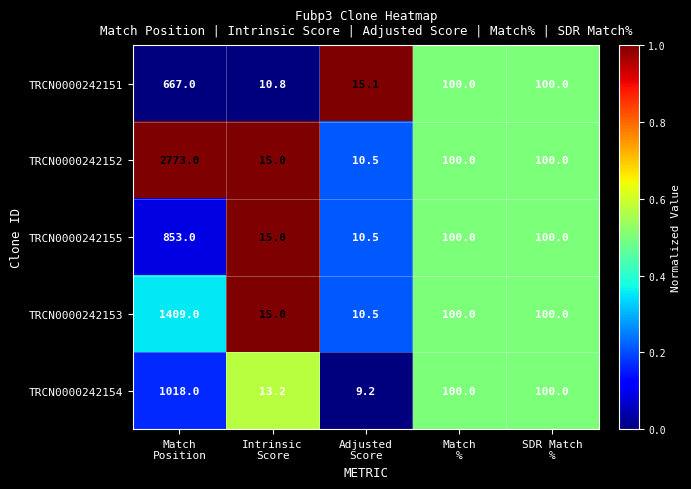

Which series has the widest spread of values?

TRCN0000242152